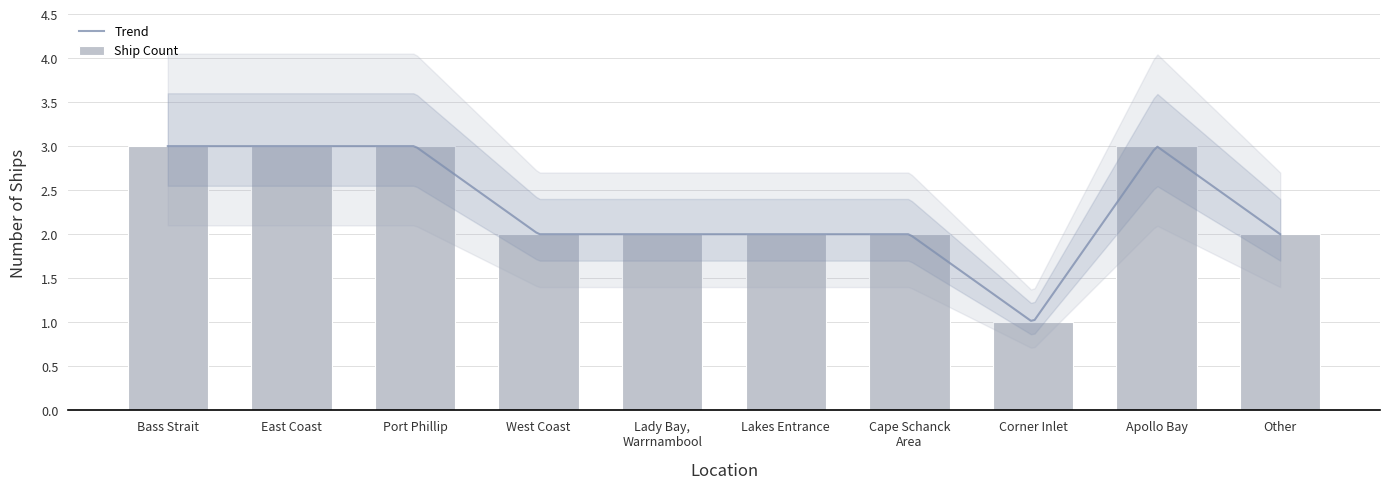

What is the difference between the second highest and minimum values?

2